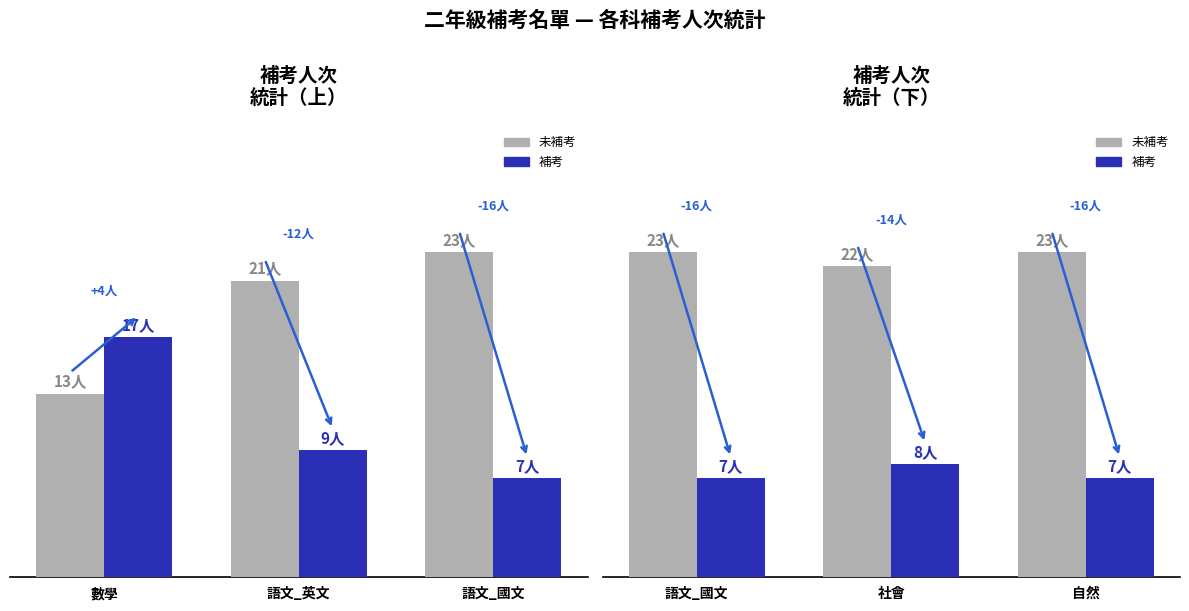

At 自然, list the series in order from largest to smallest.

未補考, 補考